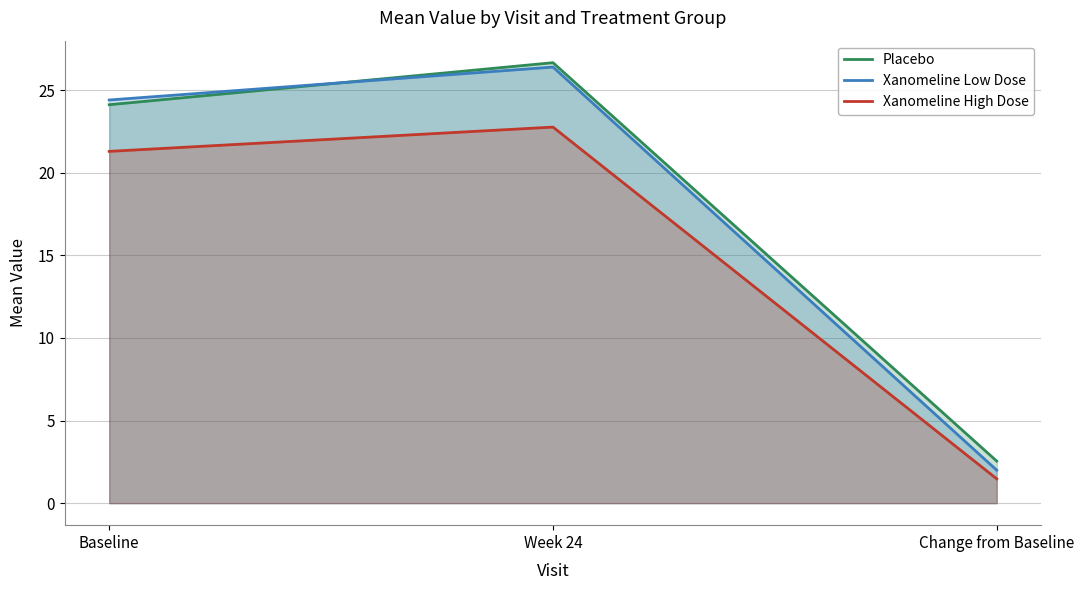

Reading left to right, list all the values displayed in this chart.

Placebo: 24.1	26.7	2.5
Xanomeline Low Dose: 24.4	26.4	2.0
Xanomeline High Dose: 21.3	22.8	1.5